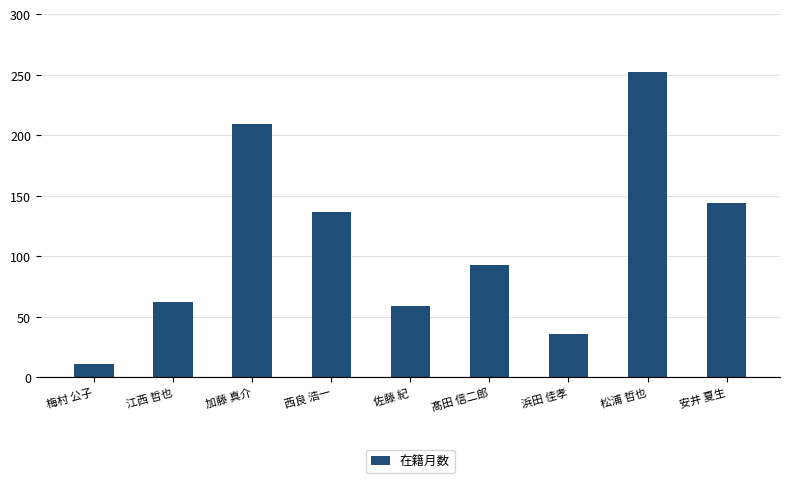

Reading left to right, what are all the values shown in this chart?

梅村 公子=11	江西 哲也=62	加藤 真介=209	西良 浩一=137	佐藤 紀=59	髙田 信二郎=93	浜田 佳孝=36	松浦 哲也=252	安井 夏生=144